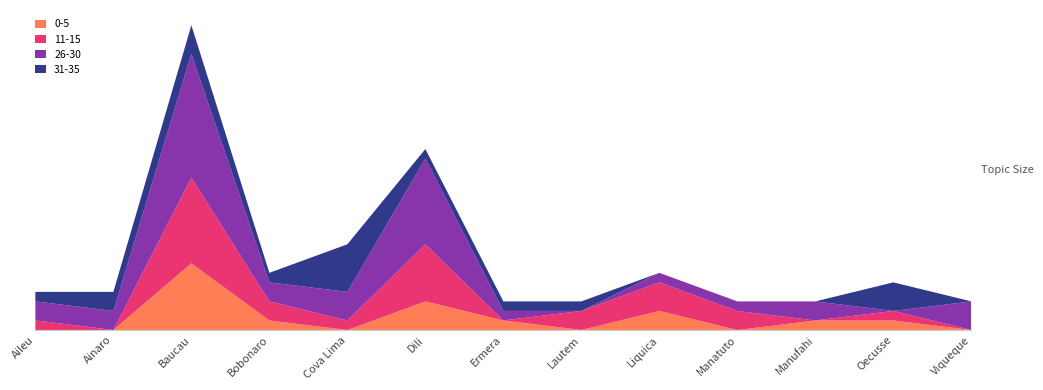

Reading right to left, transcribe all the data shown in this chart.

0-5: Viqueque=0	Oecusse=1	Manufahi=1	Manatuto=0	Liquica=2	Lautem=0	Ermera=1	Dili=3	Cova Lima=0	Bobonaro=1	Baucau=7	Ainaro=0	Aileu=0
11-15: Viqueque=0	Oecusse=1	Manufahi=0	Manatuto=2	Liquica=3	Lautem=2	Ermera=0	Dili=6	Cova Lima=1	Bobonaro=2	Baucau=9	Ainaro=0	Aileu=1
26-30: Viqueque=3	Oecusse=0	Manufahi=2	Manatuto=1	Liquica=1	Lautem=0	Ermera=1	Dili=9	Cova Lima=3	Bobonaro=2	Baucau=13	Ainaro=2	Aileu=2
31-35: Viqueque=0	Oecusse=3	Manufahi=0	Manatuto=0	Liquica=0	Lautem=1	Ermera=1	Dili=1	Cova Lima=5	Bobonaro=1	Baucau=3	Ainaro=2	Aileu=1